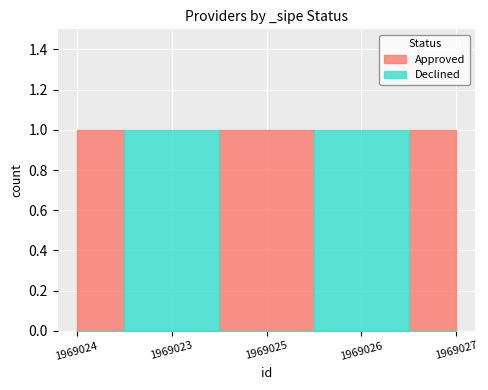

Where is the first local minimum for Approved?

1969023